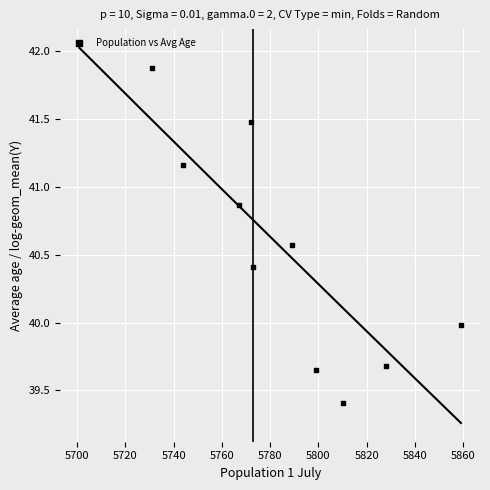

What is the average X value?

5787.2